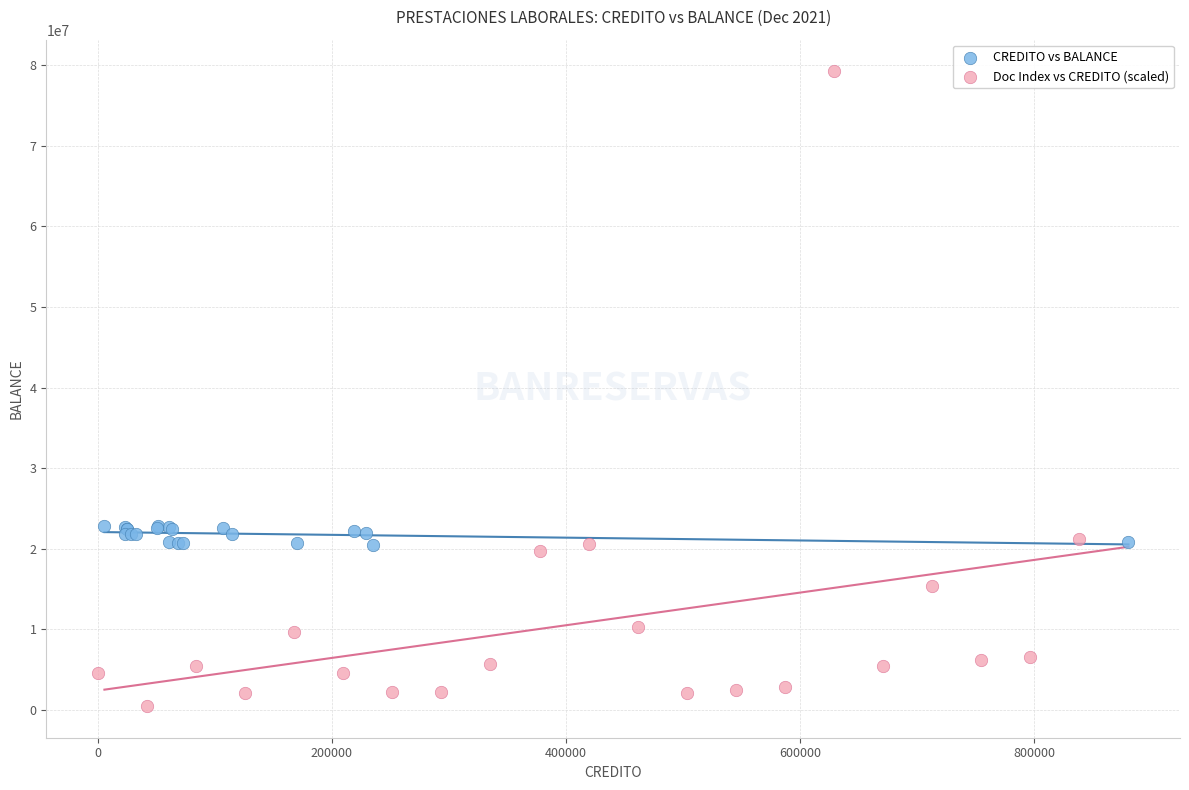

What are all the series names shown in the legend?

CREDITO vs BALANCE, Doc Index vs CREDITO (scaled)